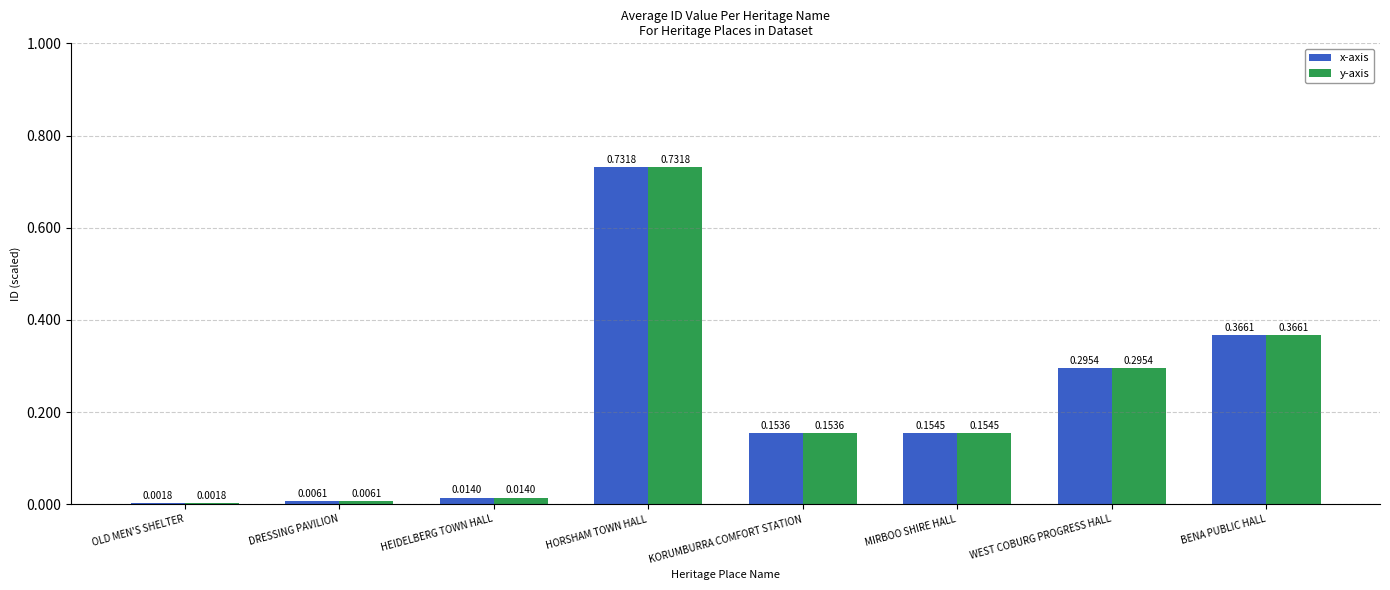

How many groups of bars are there?

8